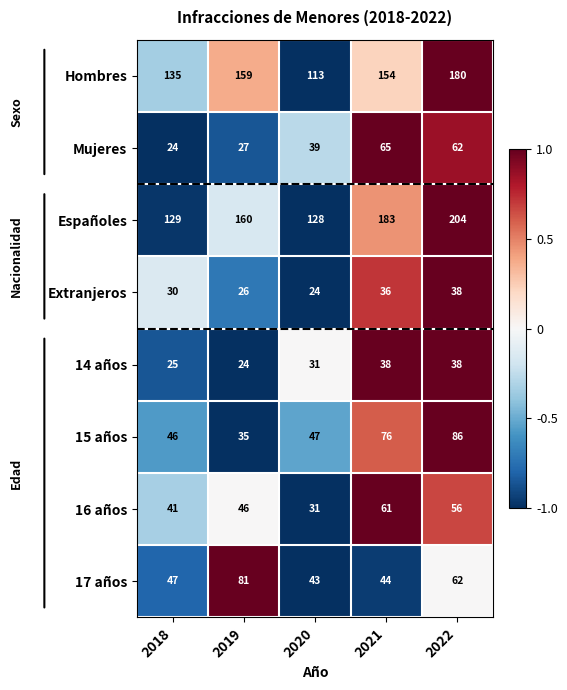

At which category is the sum across all series the highest?

2022